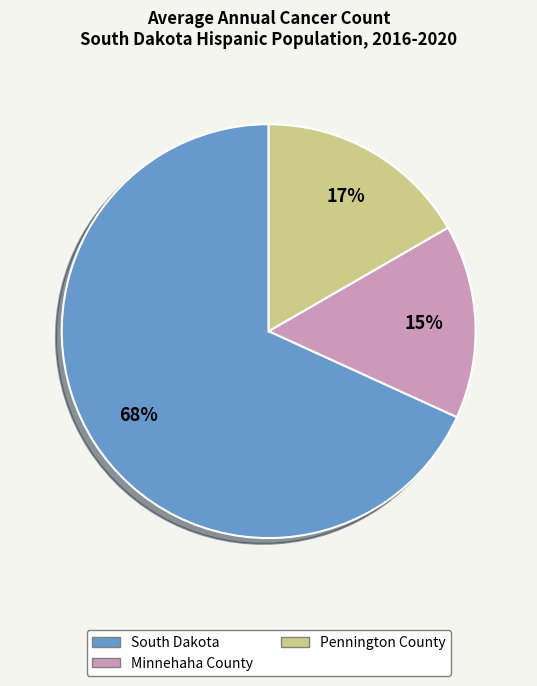

Rank the categories by value from lowest to highest.

Minnehaha County, Pennington County, South Dakota